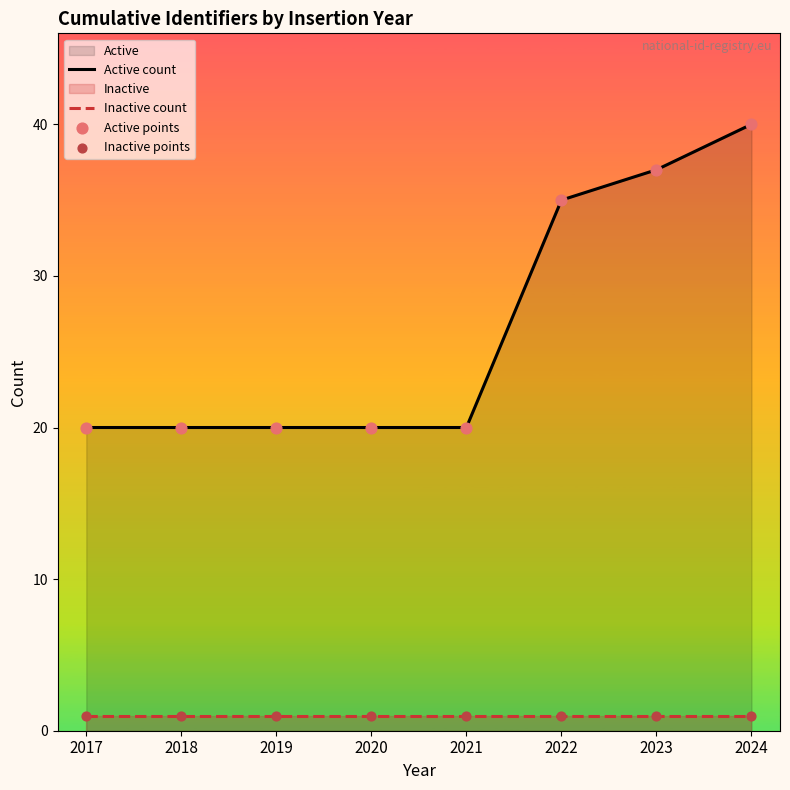

What is the total value across all series at 2024?

41